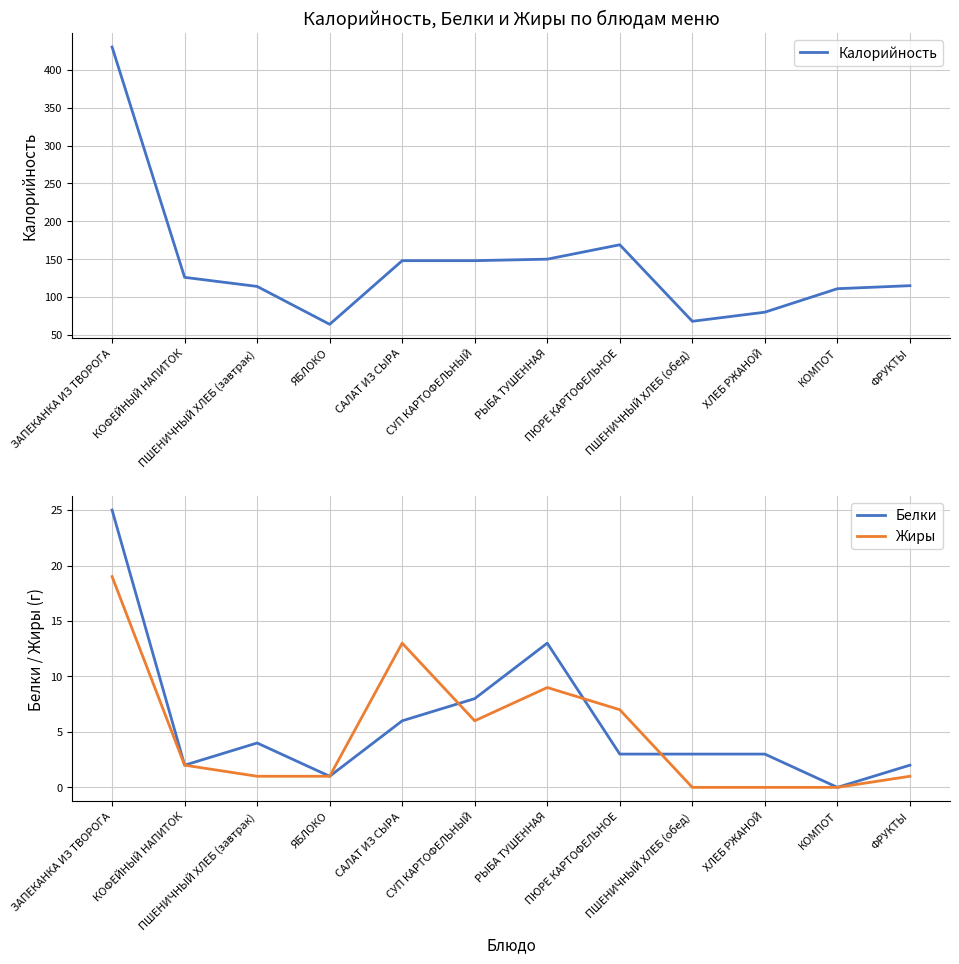

What is the label of the 6th point from the left?

СУП КАРТОФЕЛЬНЫЙ